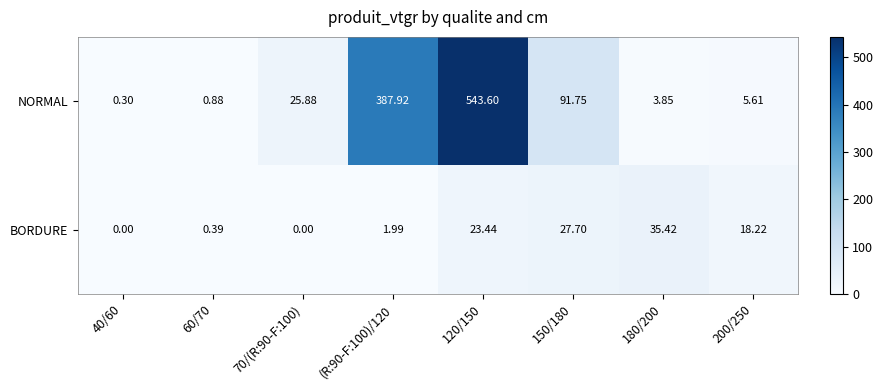

How many values in the BORDURE series exceed 18?

4